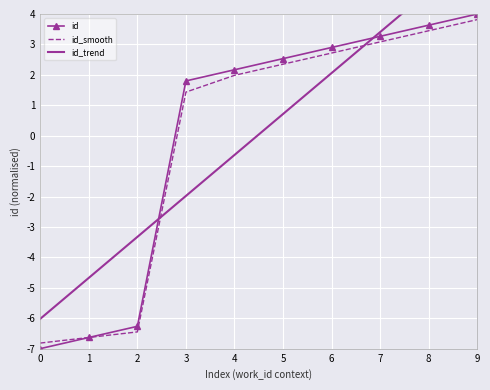

True or false: id has more than 1 interior local peaks.

False